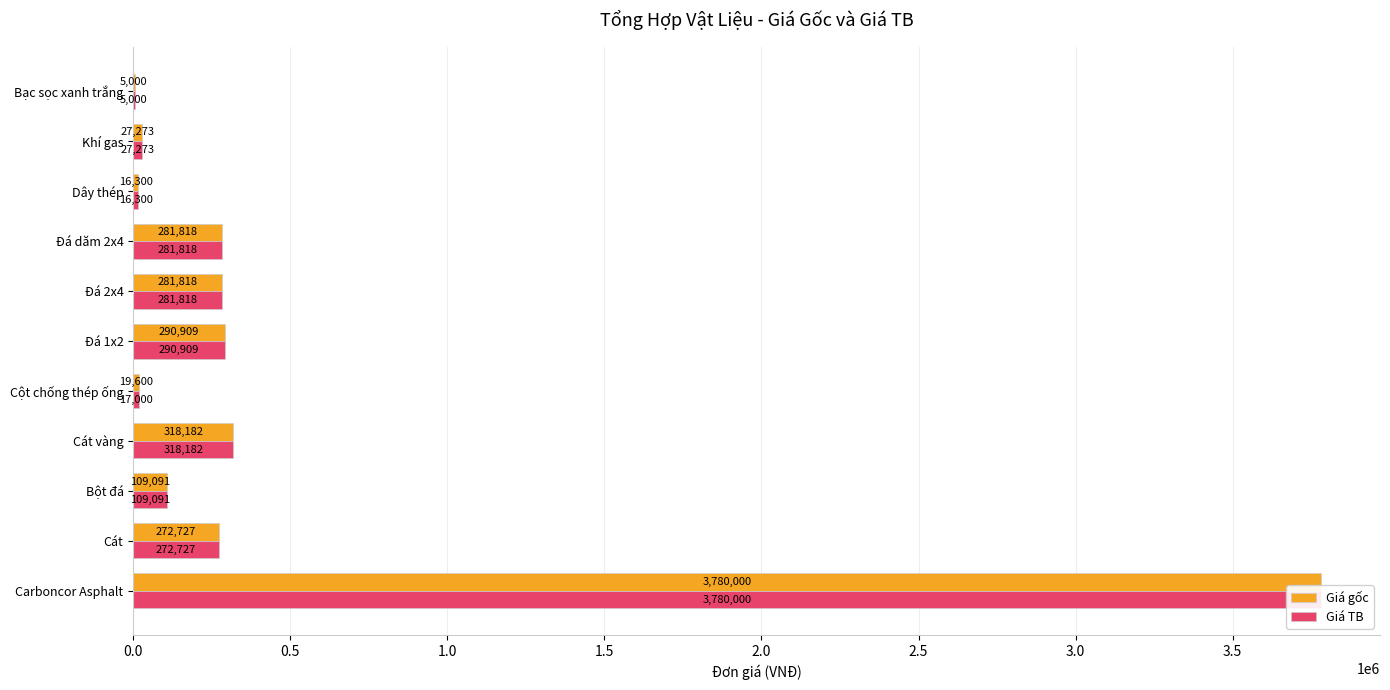

What is the value of the Giá gốc bar at the 1st from the left?

3780000